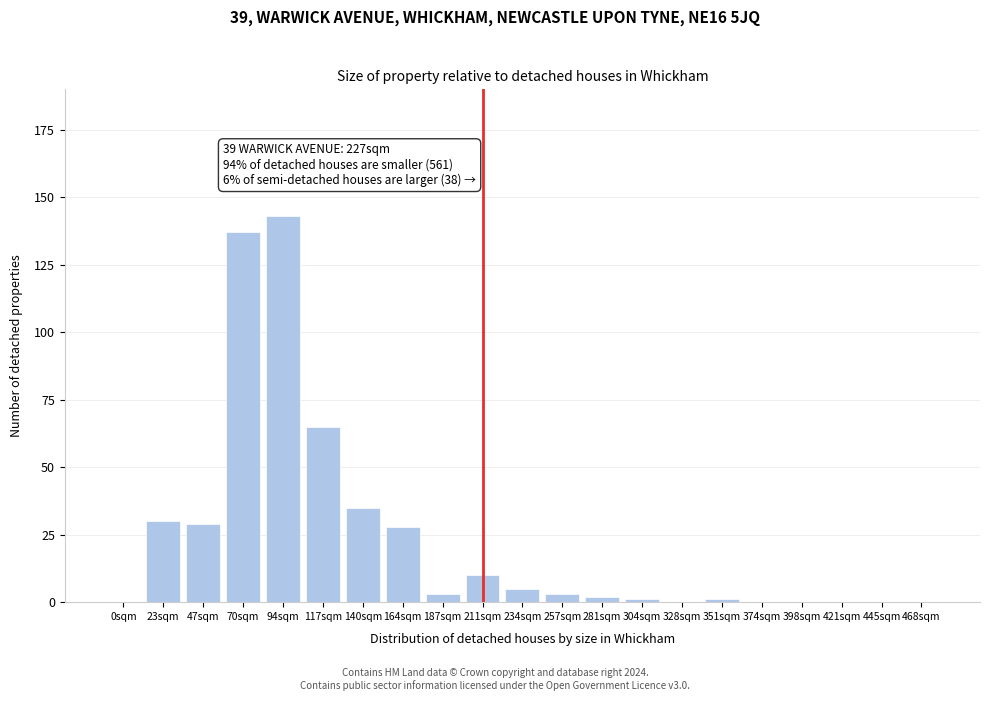

Reading left to right, transcribe all the data shown in this chart.

0sqm=0	23sqm=30	47sqm=29	70sqm=137	94sqm=143	117sqm=65	140sqm=35	164sqm=28	187sqm=3	211sqm=10	234sqm=5	257sqm=3	281sqm=2	304sqm=1	328sqm=0	351sqm=1	374sqm=0	398sqm=0	421sqm=0	445sqm=0	468sqm=0